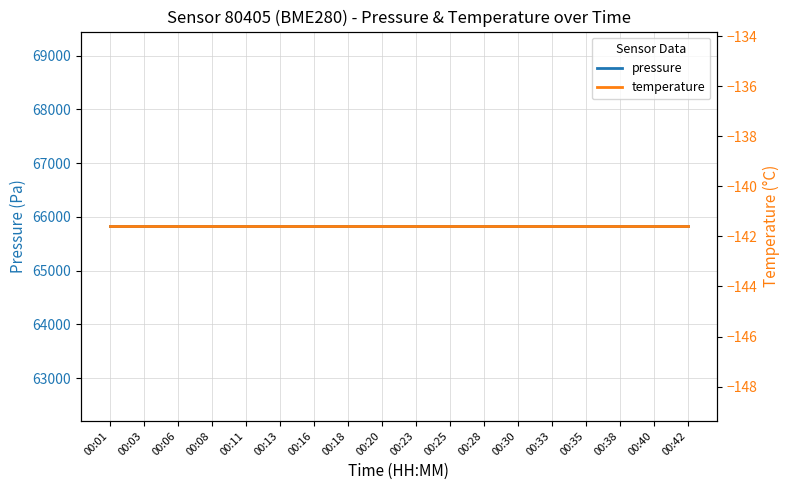

What is the total value across all series at 00:01?

65685.4